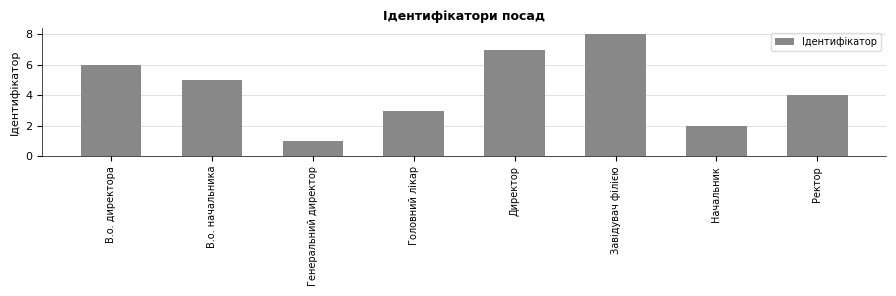

Which label corresponds to the largest value in the chart?

Завідувач філією